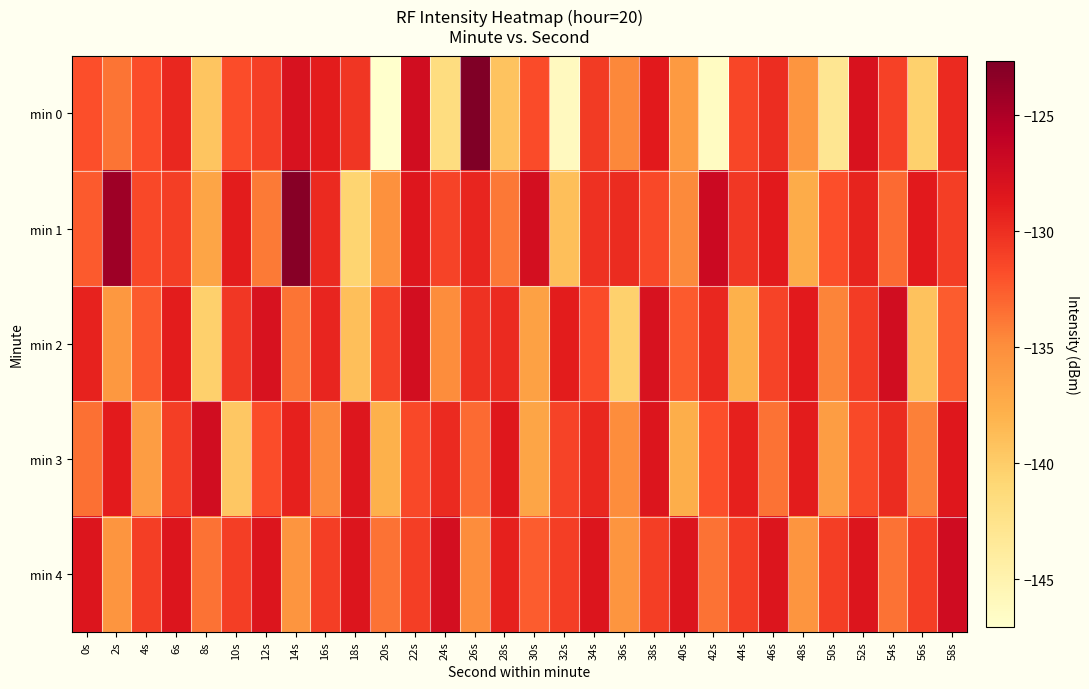

Reading left to right, transcribe all the data shown in this chart.

min 0: 0s=-131.9	2s=-133.7	4s=-131.8	6s=-129.6	8s=-139.4	10s=-131.8	12s=-131.0	14s=-127.8	16s=-128.9	18s=-130.5	20s=-147.0	22s=-127.3	24s=-141.7	26s=-122.7	28s=-139.3	30s=-131.6	32s=-146.1	34s=-130.7	36s=-134.6	38s=-128.7	40s=-135.9	42s=-146.4	44s=-131.4	46s=-130.0	48s=-135.6	50s=-143.0	52s=-127.9	54s=-131.1	56s=-140.3	58s=-129.8
min 1: 0s=-132.5	2s=-124.3	4s=-131.5	6s=-130.9	8s=-136.9	10s=-128.9	12s=-134.0	14s=-123.1	16s=-129.7	18s=-140.6	20s=-135.2	22s=-128.4	24s=-131.2	26s=-129.4	28s=-133.9	30s=-127.6	32s=-138.9	34s=-130.1	36s=-129.9	38s=-131.4	40s=-134.7	42s=-126.9	44s=-130.6	46s=-128.7	48s=-137.4	50s=-131.9	52s=-129.3	54s=-133.2	56s=-128.7	58s=-130.9
min 2: 0s=-129.3	2s=-135.8	4s=-132.4	6s=-128.9	8s=-140.2	10s=-130.6	12s=-127.8	14s=-133.7	16s=-129.4	18s=-138.9	20s=-131.2	22s=-127.5	24s=-134.9	26s=-130.2	28s=-129.8	30s=-136.5	32s=-128.9	34s=-131.7	36s=-140.3	38s=-127.9	40s=-132.4	42s=-129.6	44s=-137.9	46s=-131.2	48s=-128.7	50s=-134.4	52s=-130.8	54s=-127.3	56s=-139.2	58s=-132.6
min 3: 0s=-133.4	2s=-128.8	4s=-136.2	6s=-130.9	8s=-127.3	10s=-139.6	12s=-131.8	14s=-129.2	16s=-134.7	18s=-128.3	20s=-137.9	22s=-131.4	24s=-129.8	26s=-133.2	28s=-128.6	30s=-136.9	32s=-131.2	34s=-129.6	36s=-134.9	38s=-128.2	40s=-137.6	42s=-131.9	44s=-129.2	46s=-133.6	48s=-128.9	50s=-136.2	52s=-131.6	54s=-129.9	56s=-134.2	58s=-128.6
min 4: 0s=-128.2	2s=-135.6	4s=-130.9	6s=-128.2	8s=-133.6	10s=-130.9	12s=-128.2	14s=-135.6	16s=-130.9	18s=-128.2	20s=-133.6	22s=-130.9	24s=-127.5	26s=-134.9	28s=-129.2	30s=-132.6	32s=-130.9	34s=-128.2	36s=-135.6	38s=-130.9	40s=-128.2	42s=-133.6	44s=-130.9	46s=-128.2	48s=-135.6	50s=-130.9	52s=-128.2	54s=-133.6	56s=-130.9	58s=-127.2